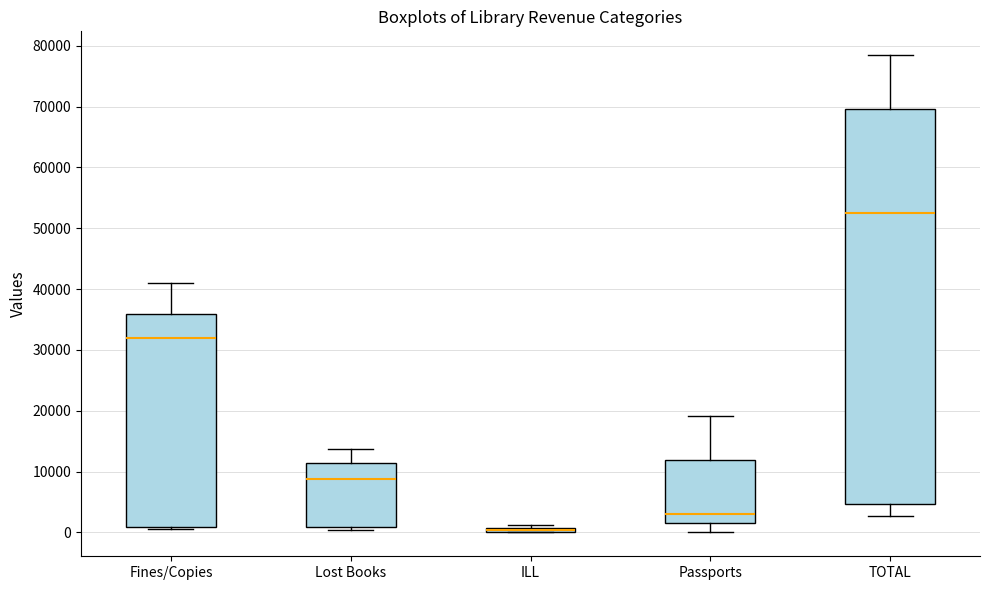

Comparing the boxes themselves (not the whiskers), which one is the tallest?

TOTAL